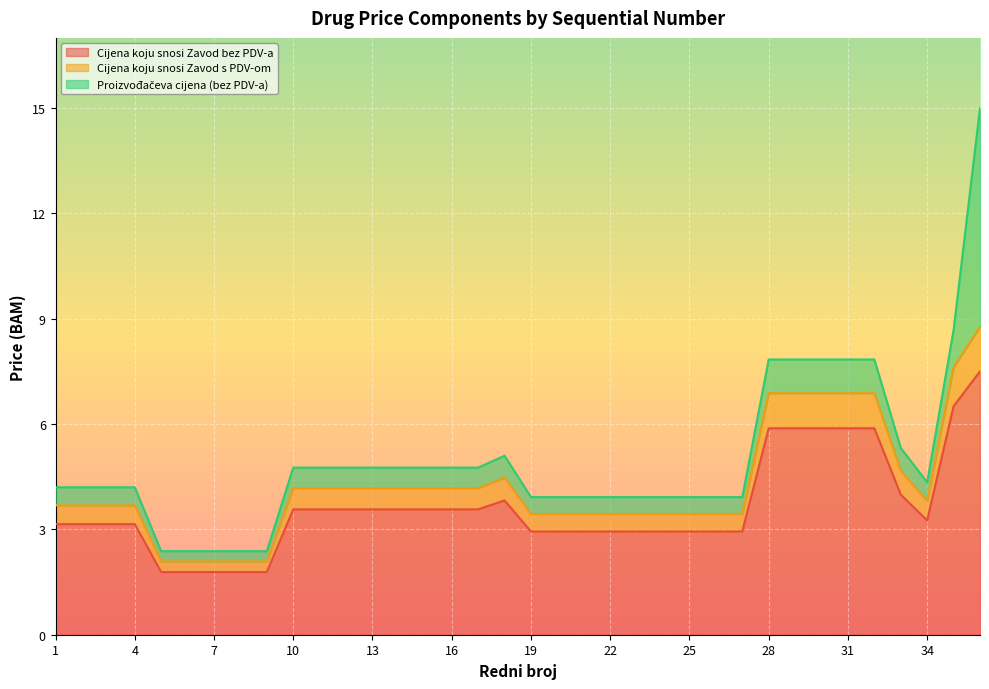

Which series has the largest range (max minus min)?

Proizvođačeva cijena (bez PDV-a)